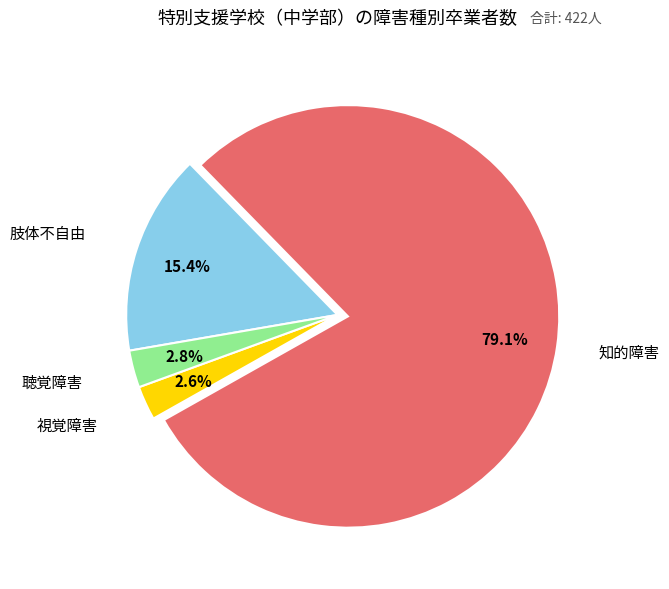

Is it true that 聴覚障害 is 3% of the pie?

True